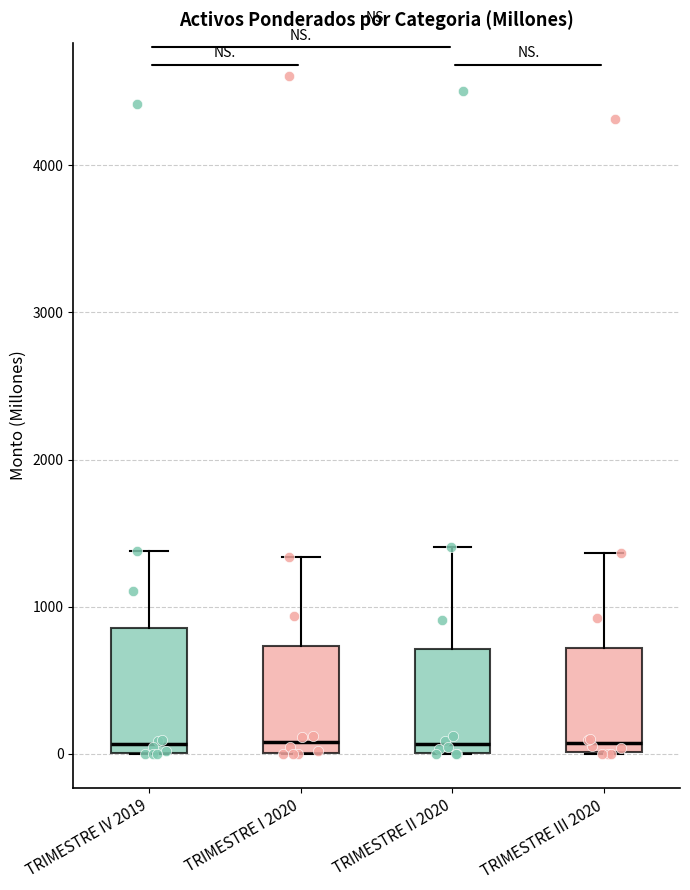

Where does the upper whisker of the box for TRIMESTRE I 2020 end on the y-axis? The values are not printed on the chart, so give them approximately, as read against the axis.

1300